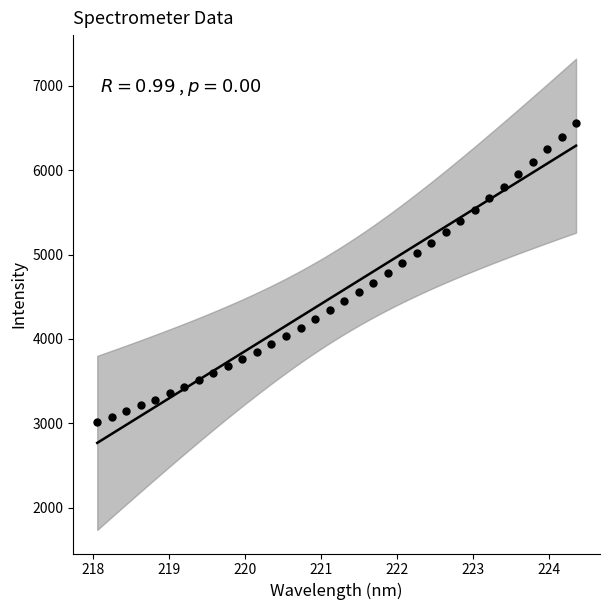

What is the range of Y values (max minus min)?

3540.9